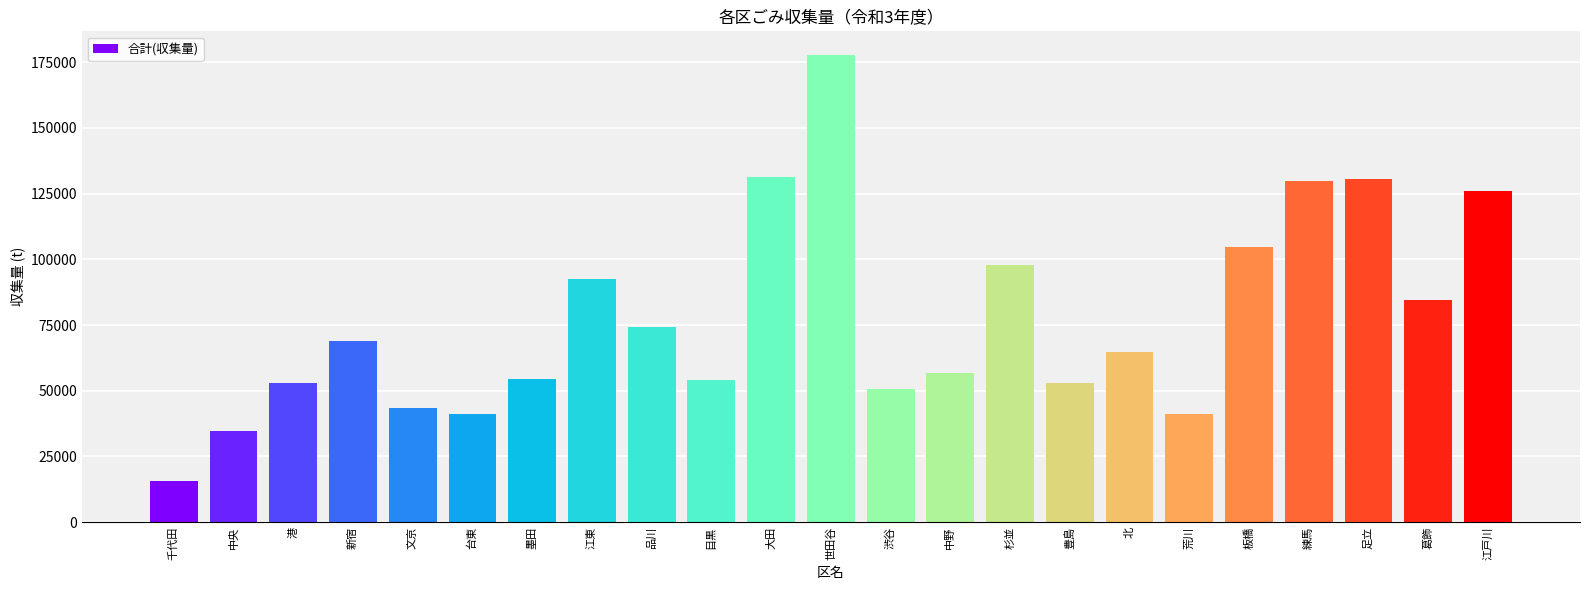

Between 文京 and 練馬, which is larger?

練馬